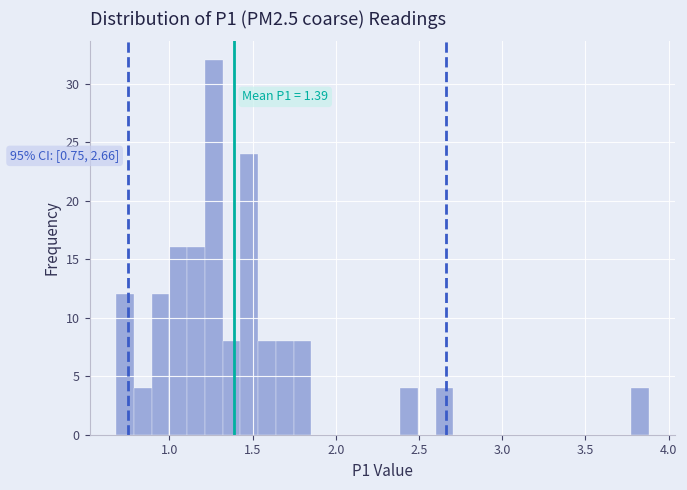

Read against the x-axis, roughly where is the centre of the tallest bar?

1.25